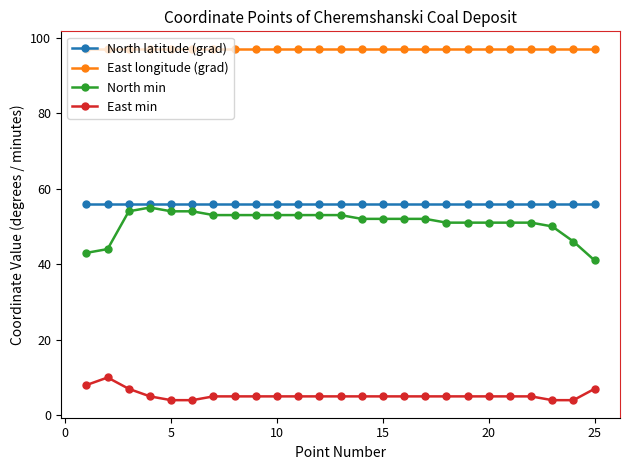

What is the minimum value shown in the chart?

4